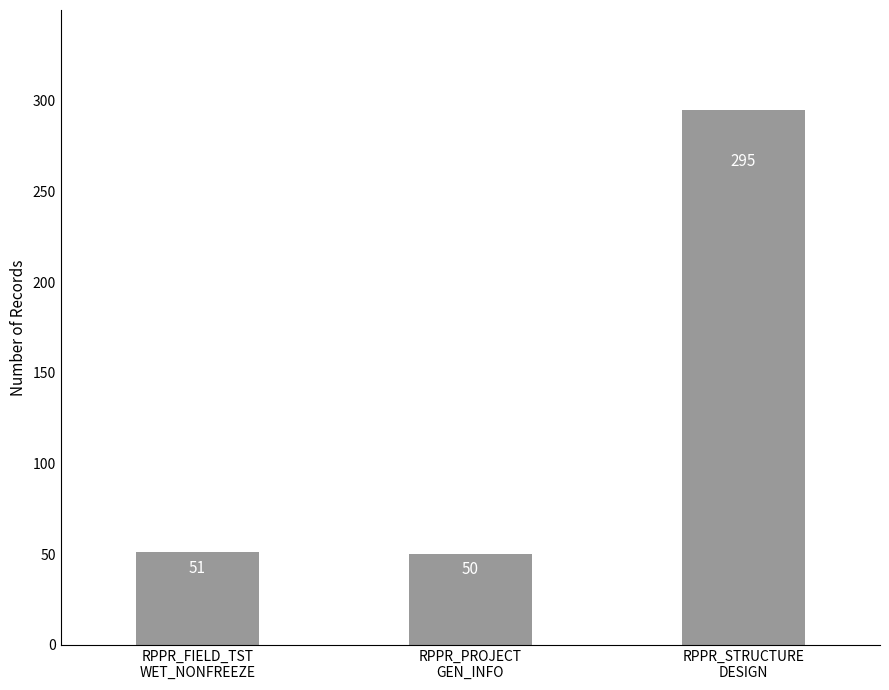

What is the label of the 3rd bar from the left?

RPPR_STRUCTURE
DESIGN